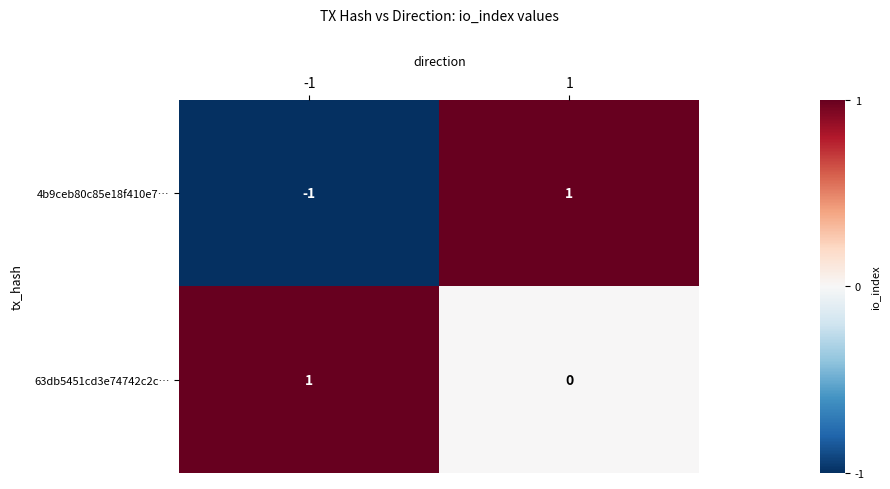

How many values in the 63db5451cd3e74742c2c… series are below 1?

1